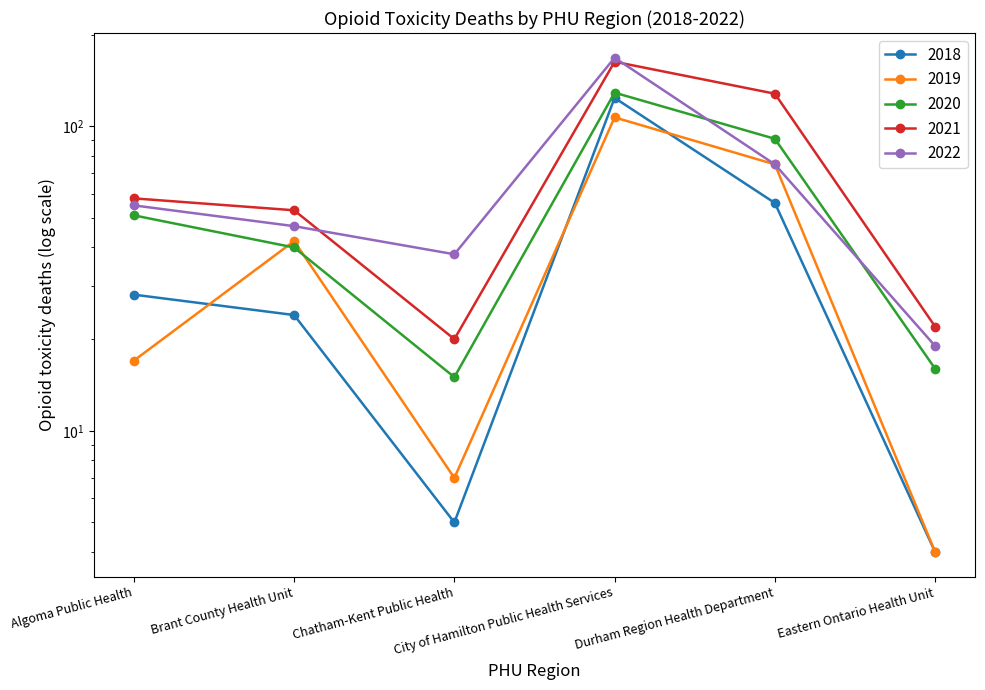

Reading left to right, list all the values displayed in this chart.

2018: 28	24	5	124	56	4
2019: 17	42	7	107	75	4
2020: 51	40	15	129	91	16
2021: 58	53	20	163	128	22
2022: 55	47	38	168	75	19